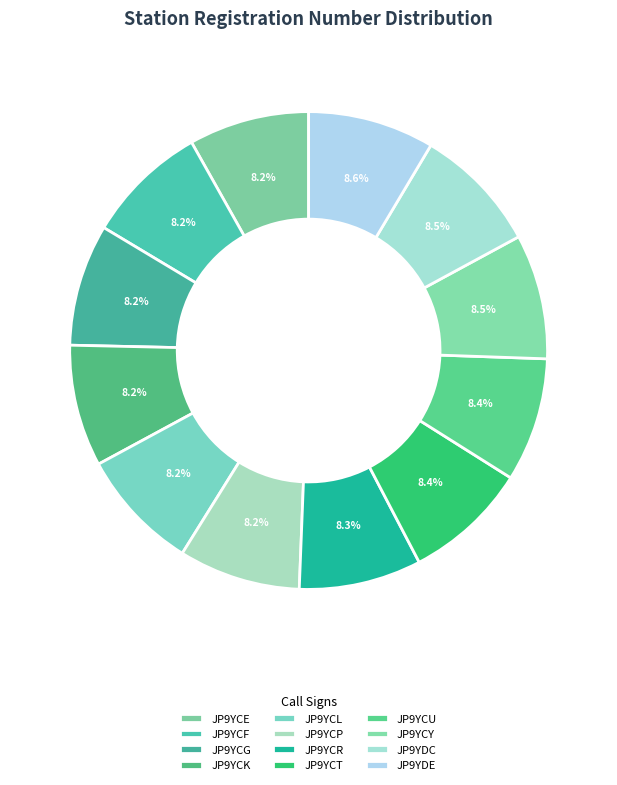

How many segments does this pie chart have?

12